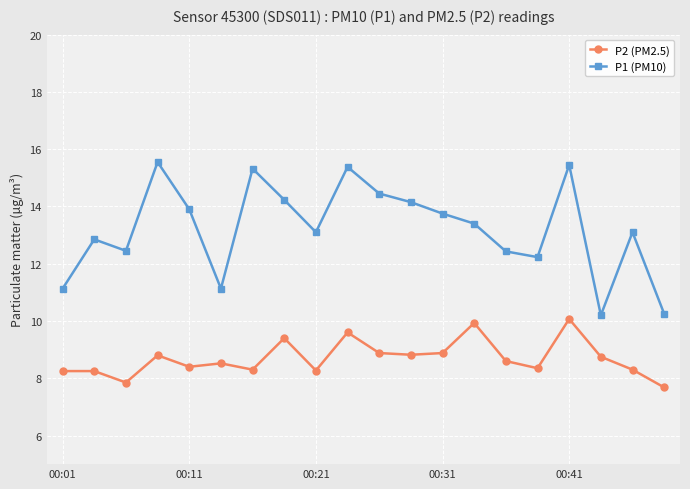

List the series in order of their overall mean, lowest first.

P2 (PM2.5), P1 (PM10)